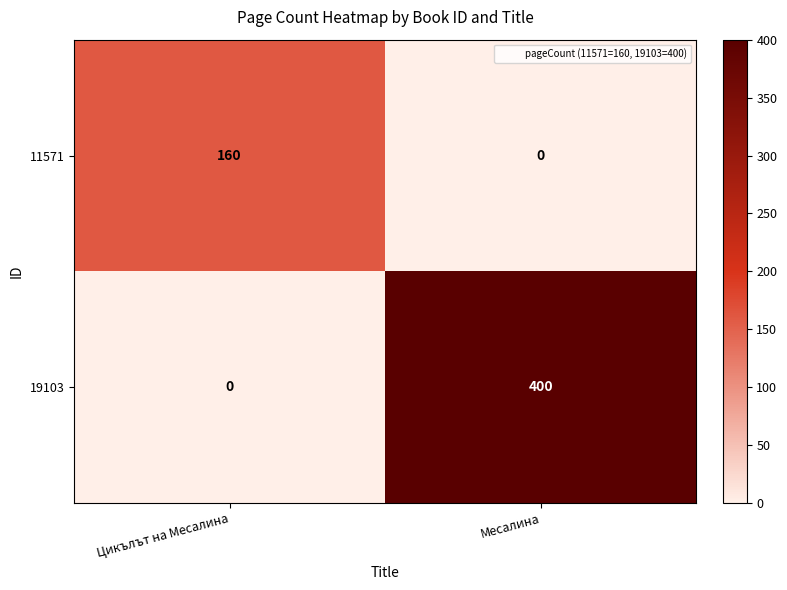

List the series in order of their overall mean, lowest first.

11571, 19103